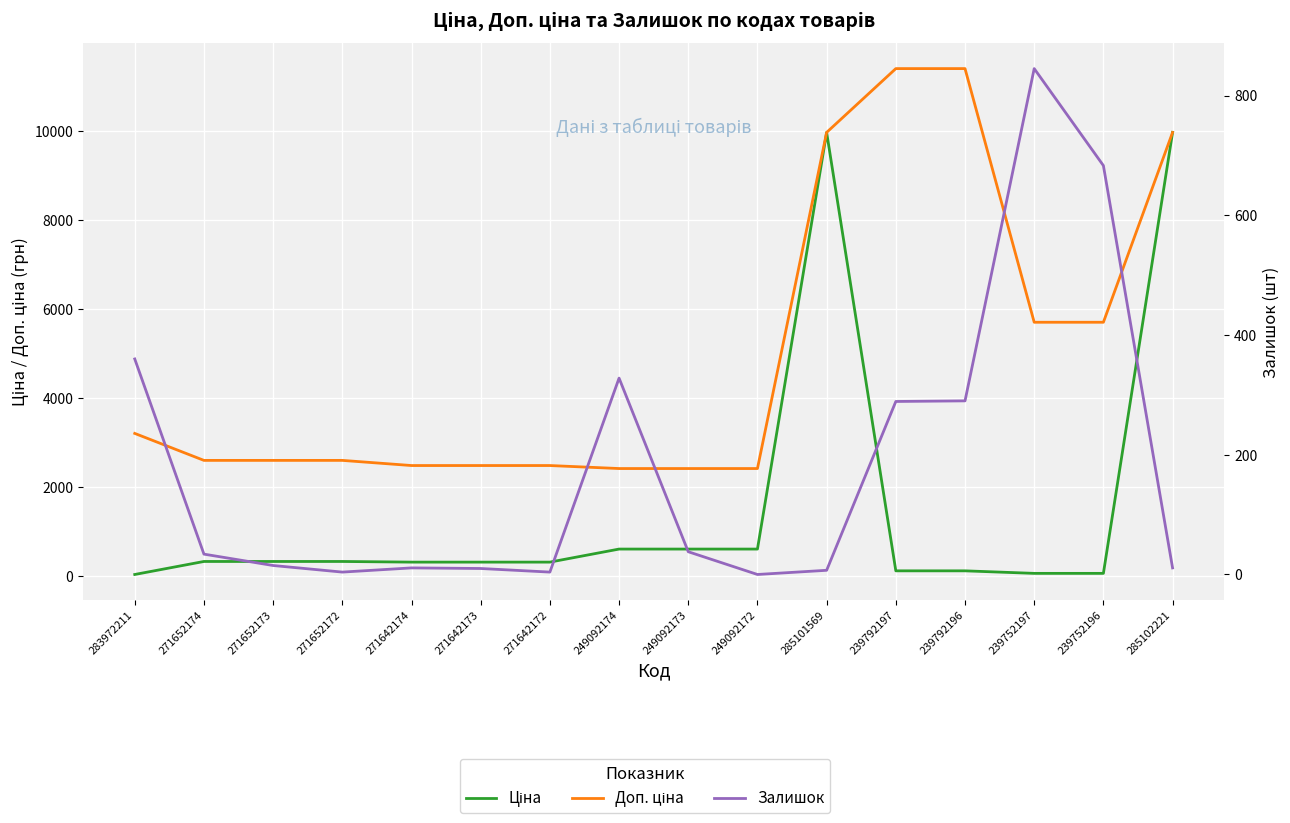

What is the difference between the Ціна values at 249092172 and 271652173?

278.9